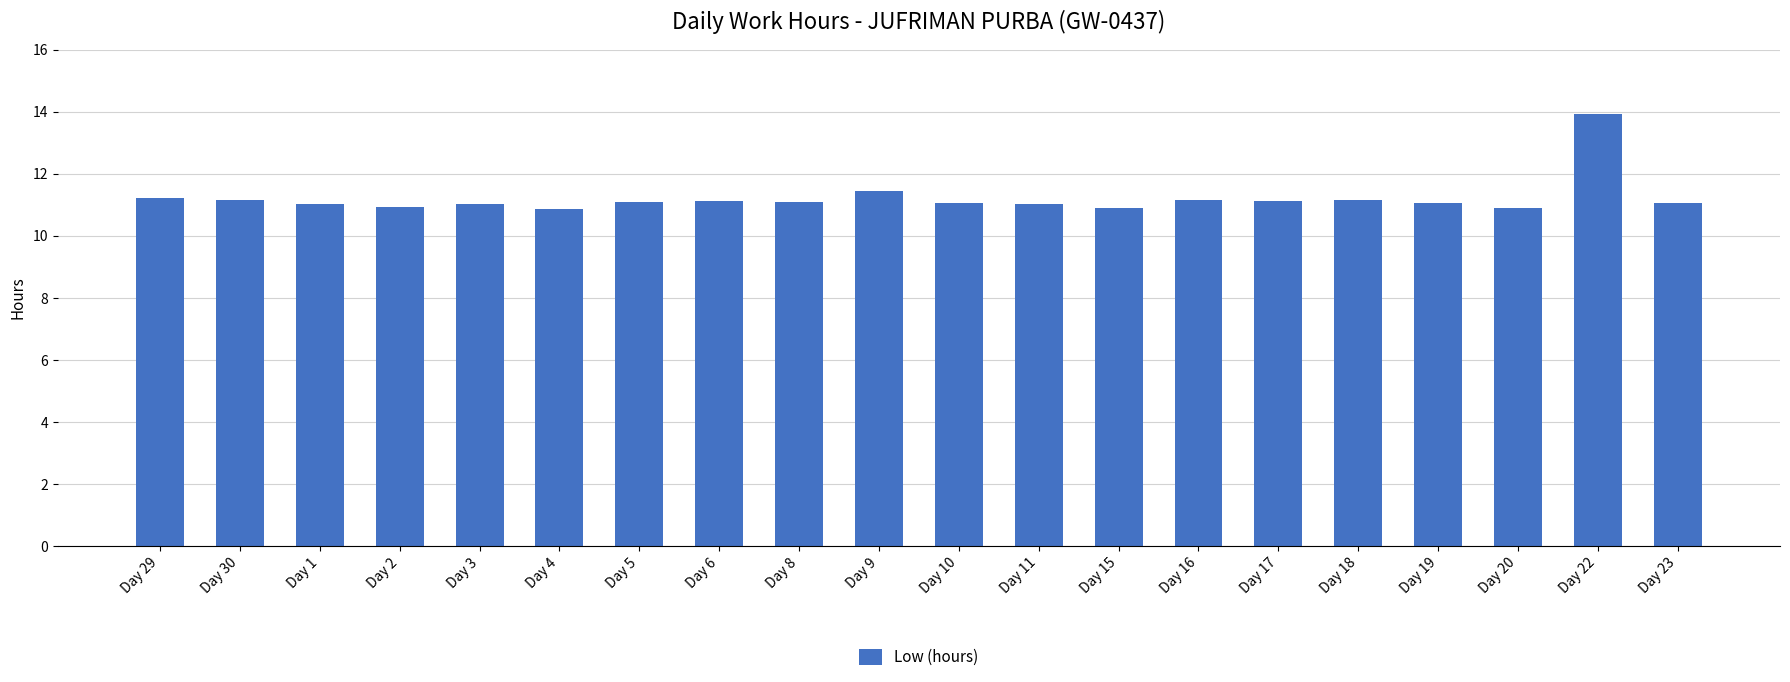

The chart shows a value of 11.1 at Day 6. True or false?

True